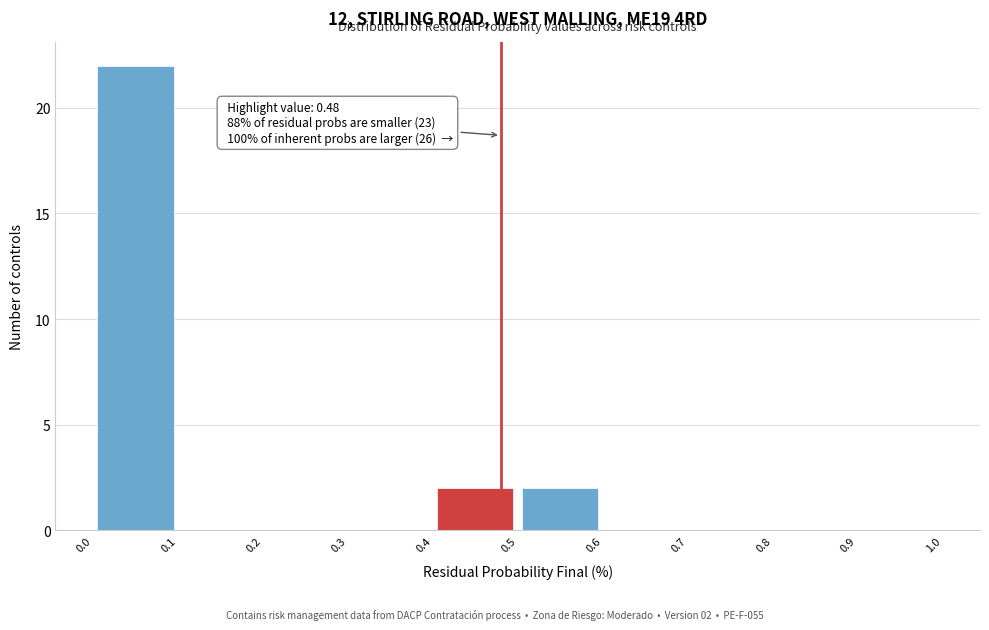

Which range on the x-axis has the tallest bar?

0.0 to 0.1